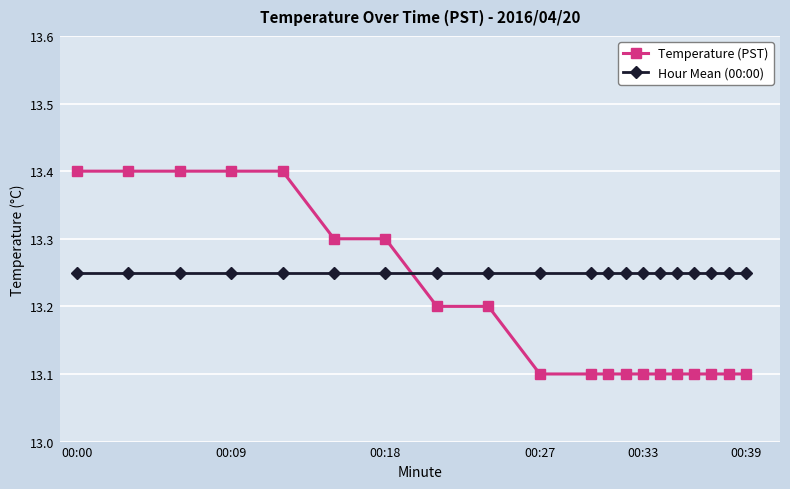

What is the value of the Temperature (PST) point at the 2nd from the left?

13.4